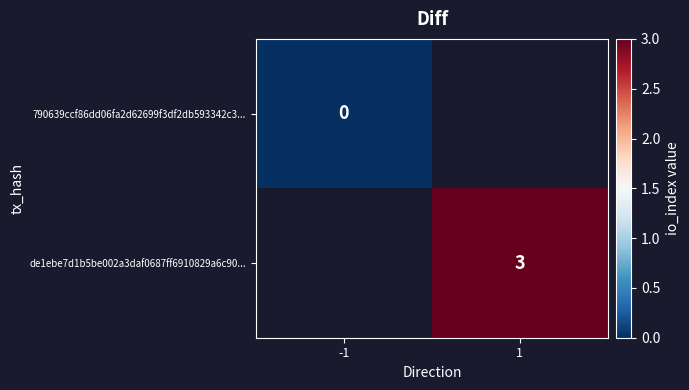

What is the maximum value shown in the chart?

3.0